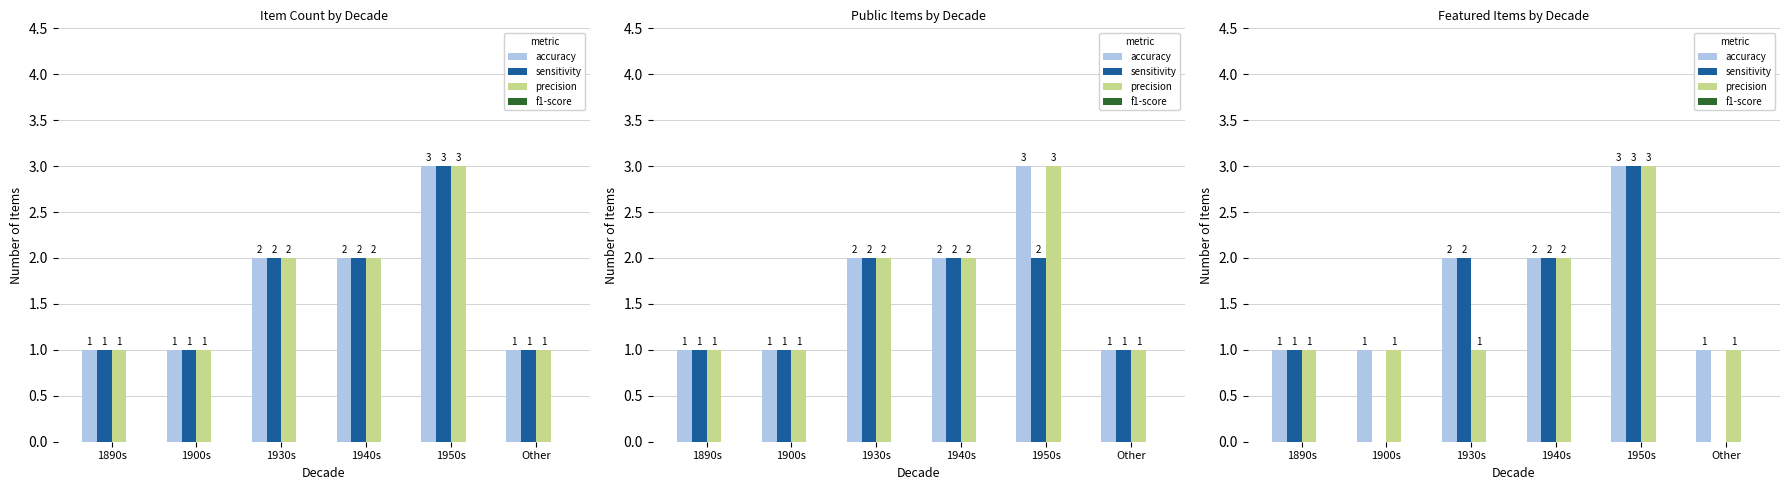

Between 1900s and 1950s, which is larger?

1950s